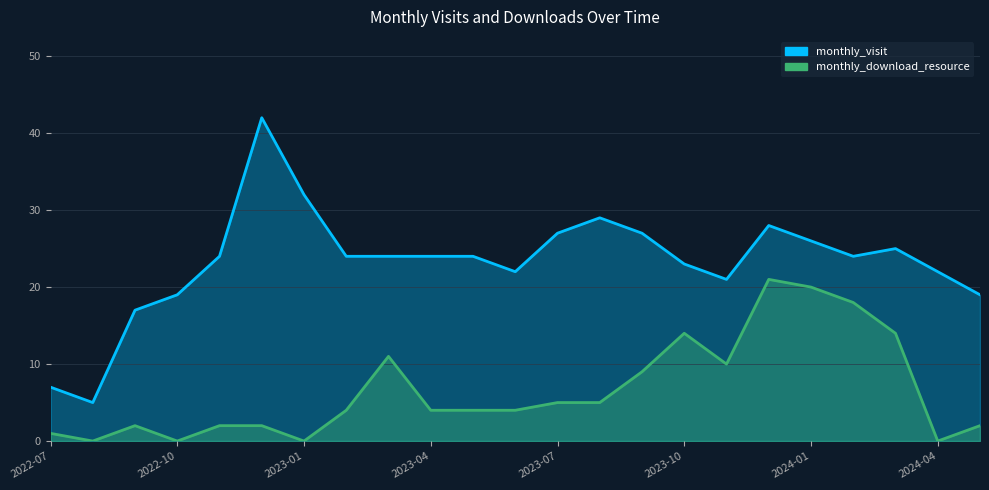

True or false: monthly_download_resource has a value of 20 at 2024-01.

True